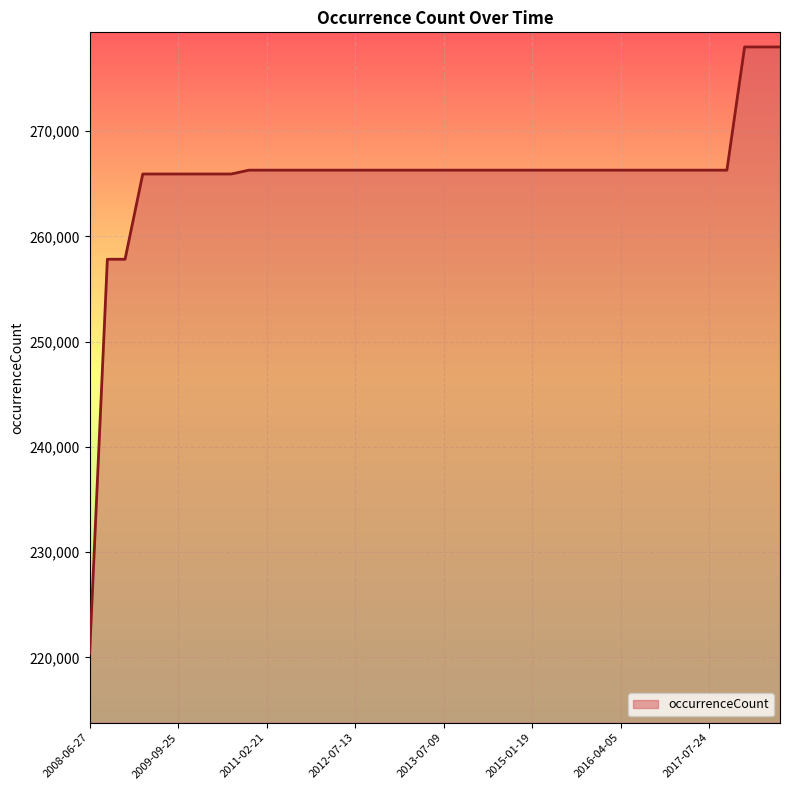

What is the maximum value shown in the chart?

277999